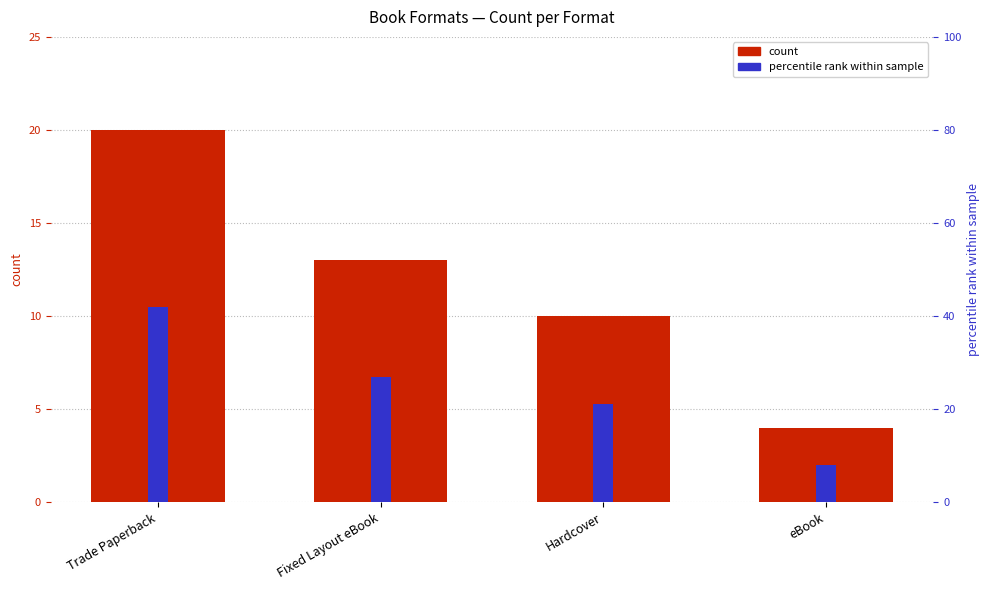

Which series changed the most between Trade Paperback and eBook?

percentile rank